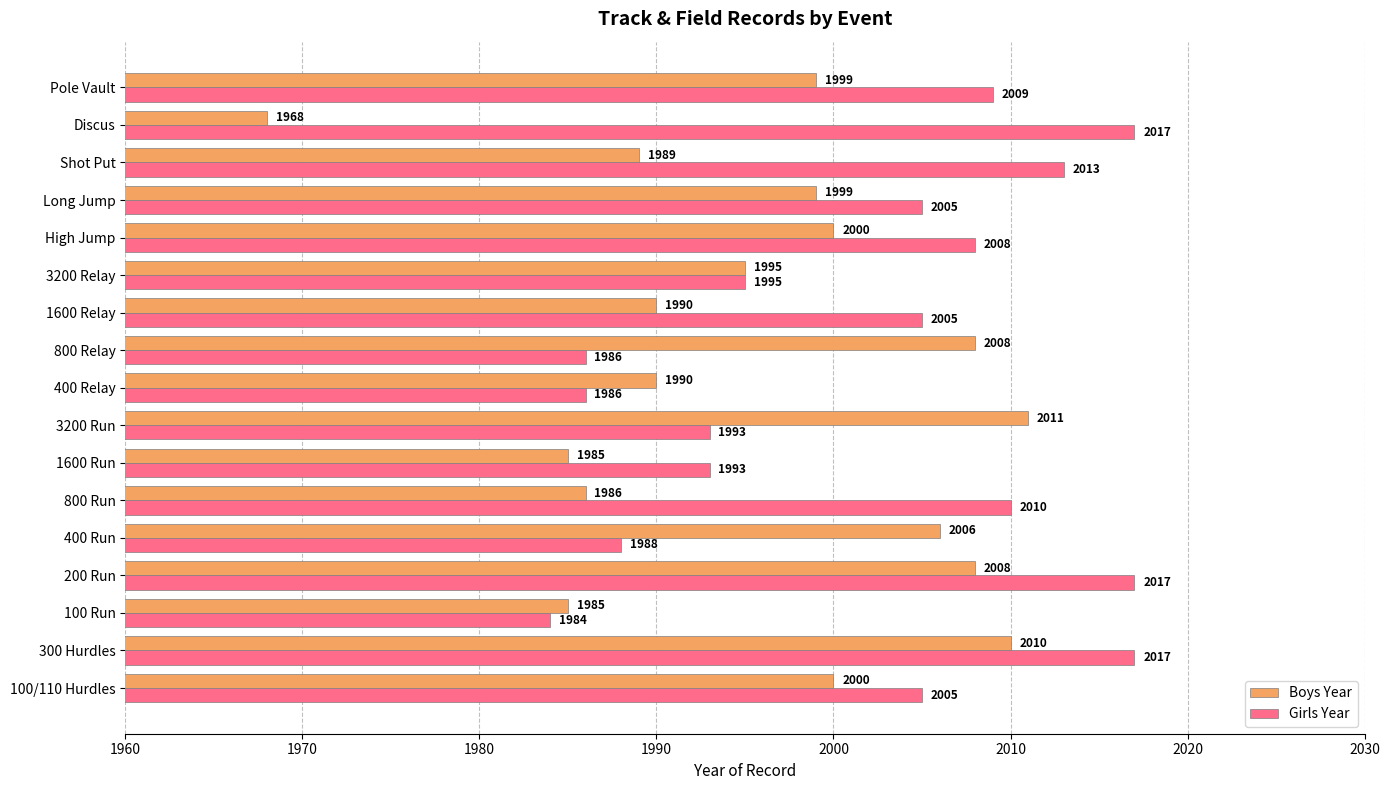

Which series has the largest total across all categories?

Girls Year